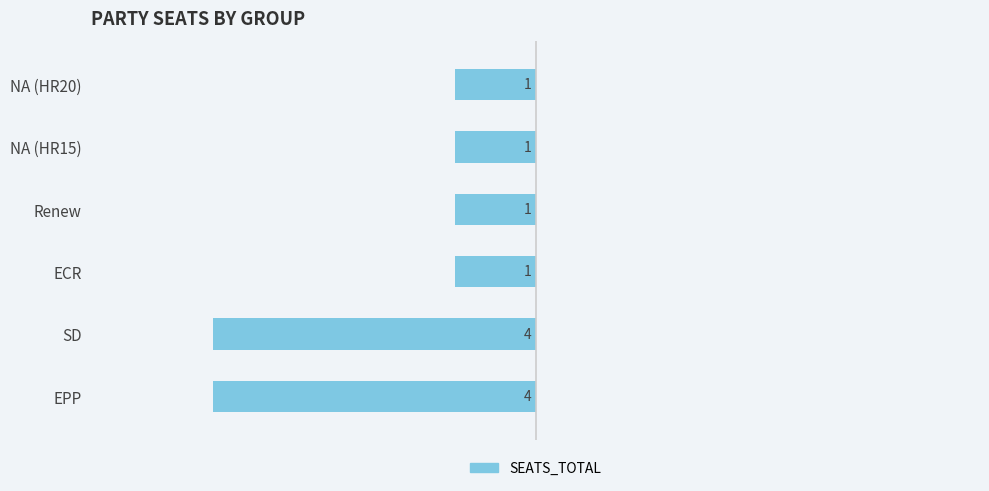

Are the bars horizontal?

Yes